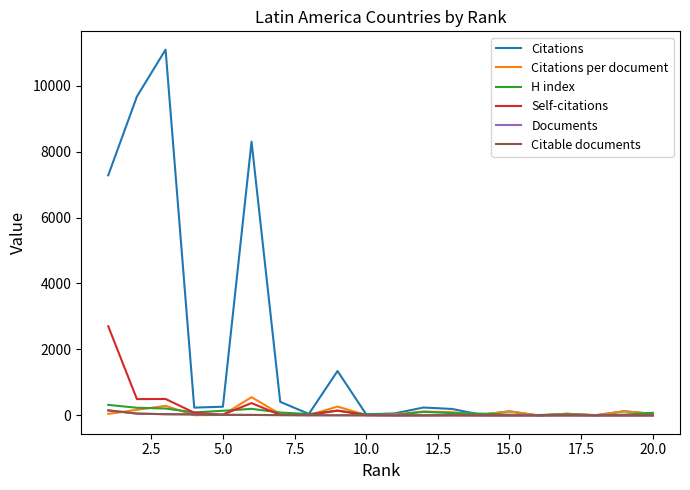

Which series has the largest range (max minus min)?

Citations